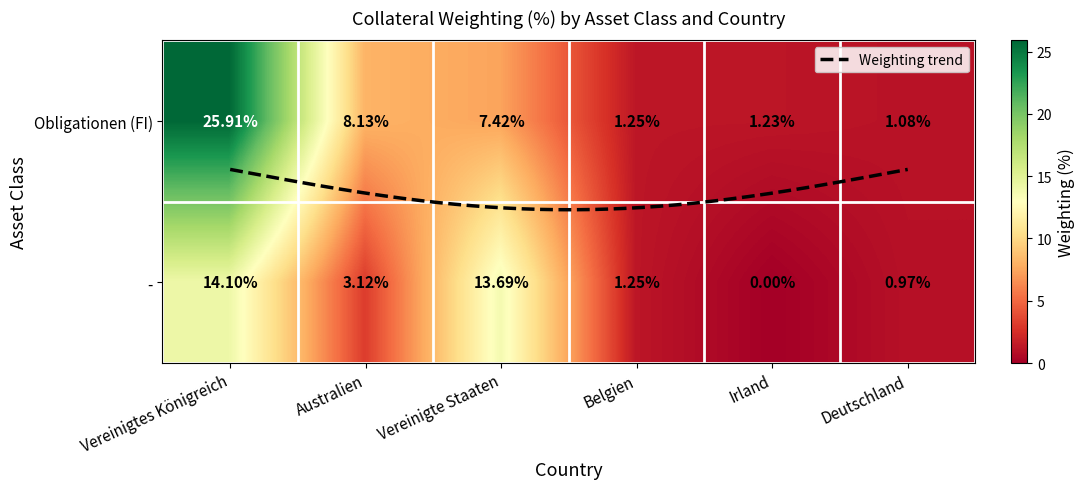

Between Belgien and Vereinigte Staaten, which is larger?

Vereinigte Staaten